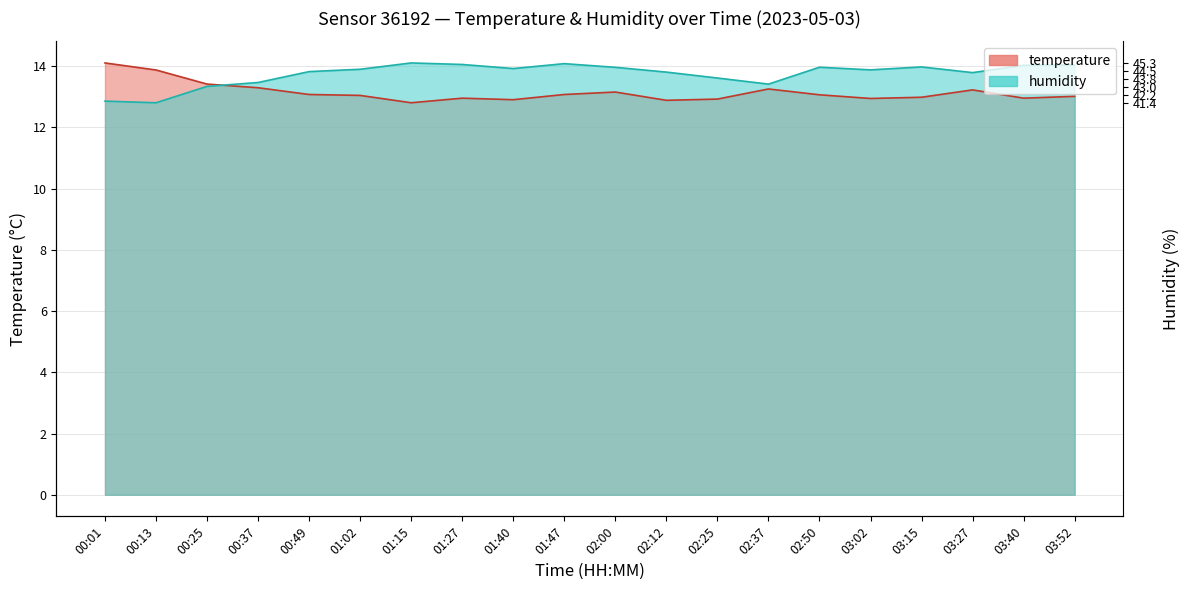

What is the smallest value displayed?

12.8